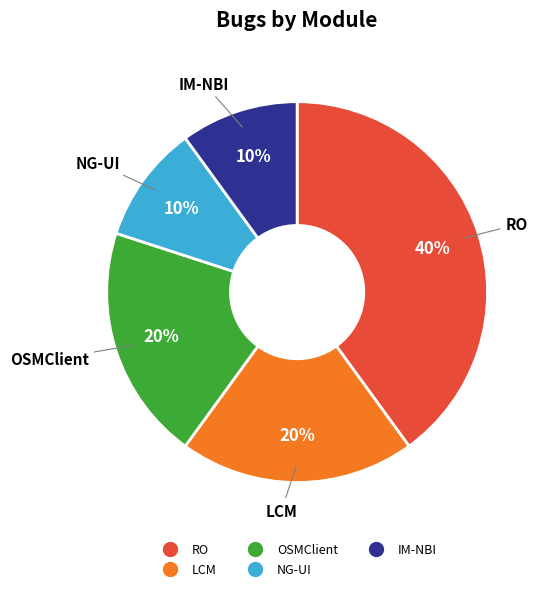

Do OSMClient and IM-NBI together represent more than half of the pie?

No